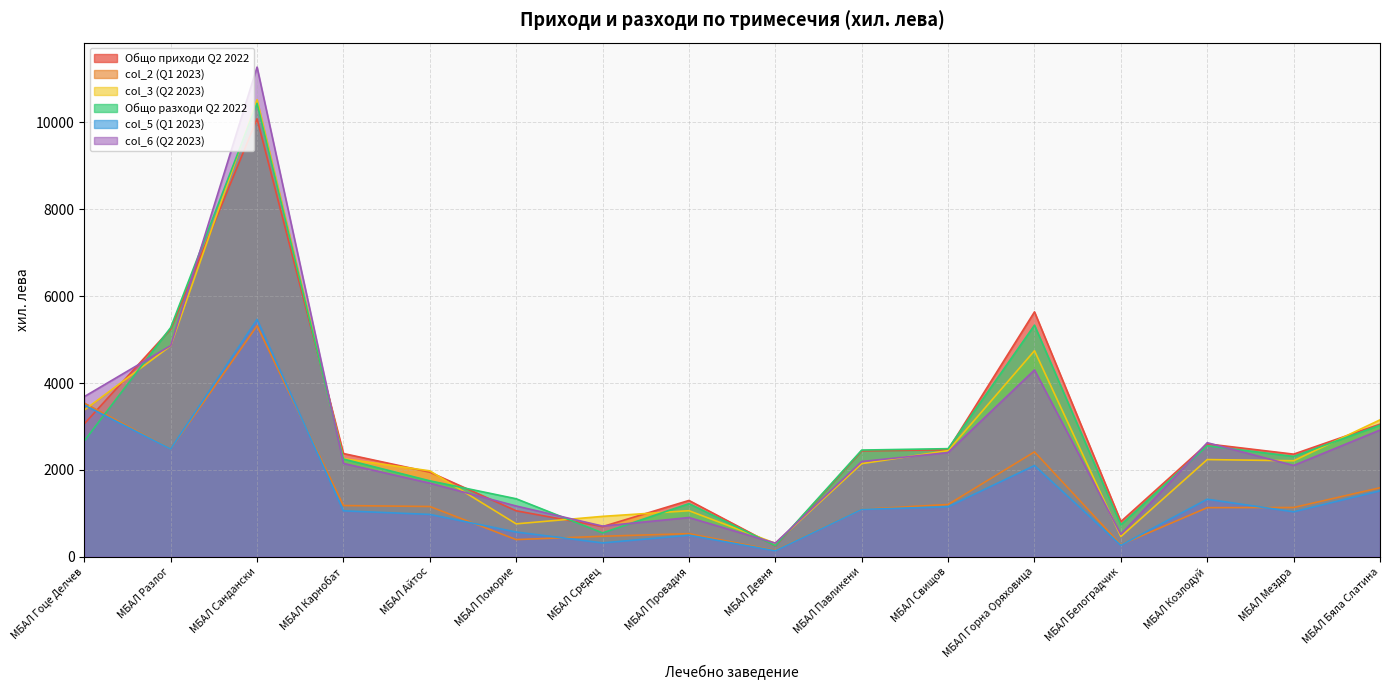

Between МБАЛ Сандански and МБАЛ Мездра, which series saw the biggest shift?

col_6 (Q2 2023)